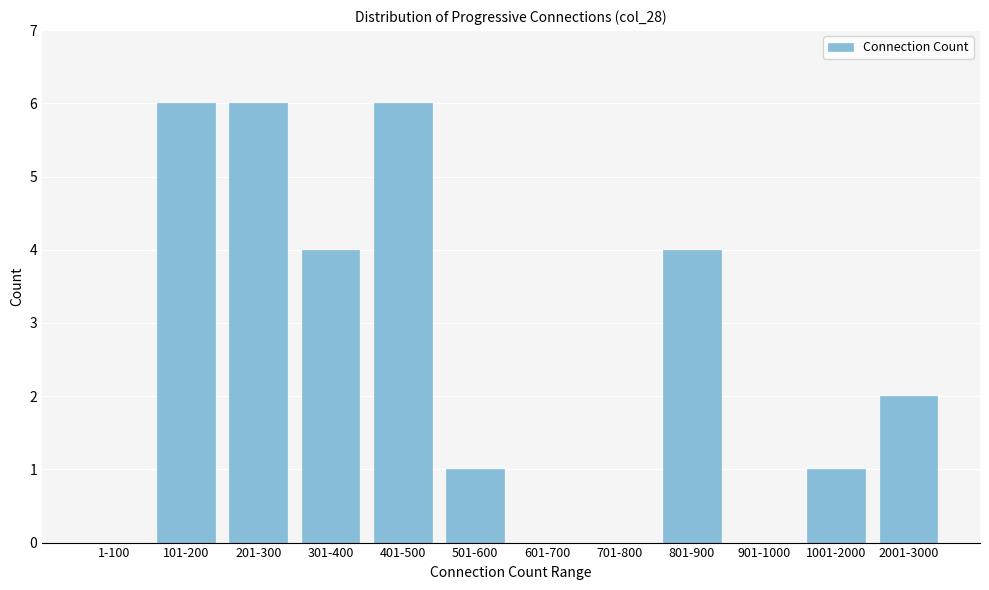

Reading left to right, transcribe all the data shown in this chart.

1-100=0	101-200=6	201-300=6	301-400=4	401-500=6	501-600=1	601-700=0	701-800=0	801-900=4	901-1000=0	1001-2000=1	2001-3000=2